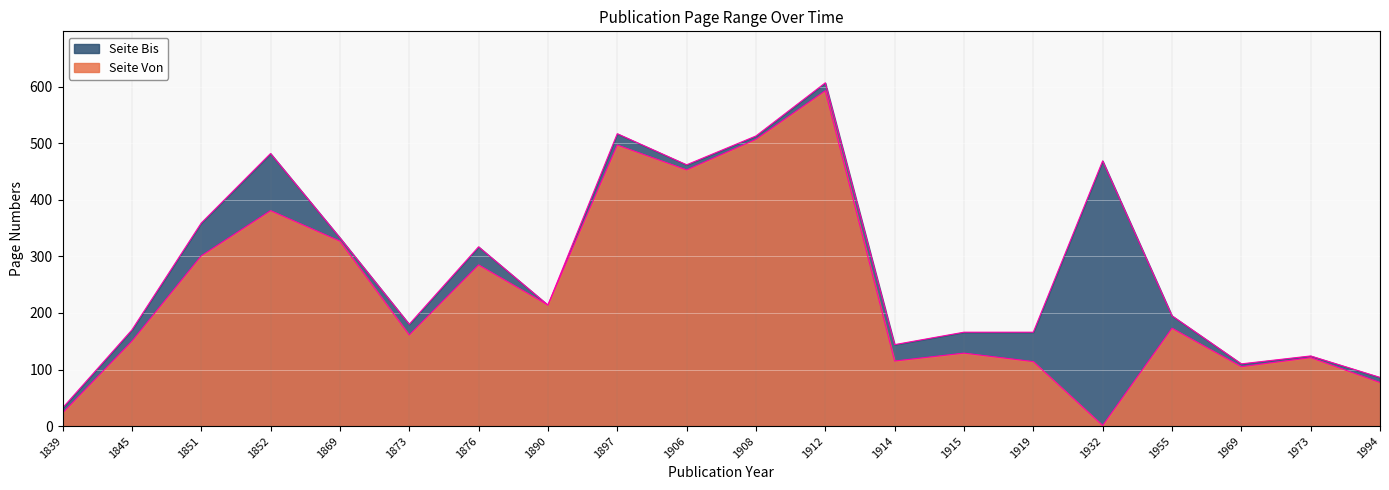

Reading left to right, extract all data points from this chart.

Seite Von: 23	150	301	381	327	161	285	214	497	453	507	593	115	129	114	1	173	105	121	77
Seite Bis: 32	170	359	482	333	180	317	214	517	462	513	607	144	166	166	469	195	110	124	86